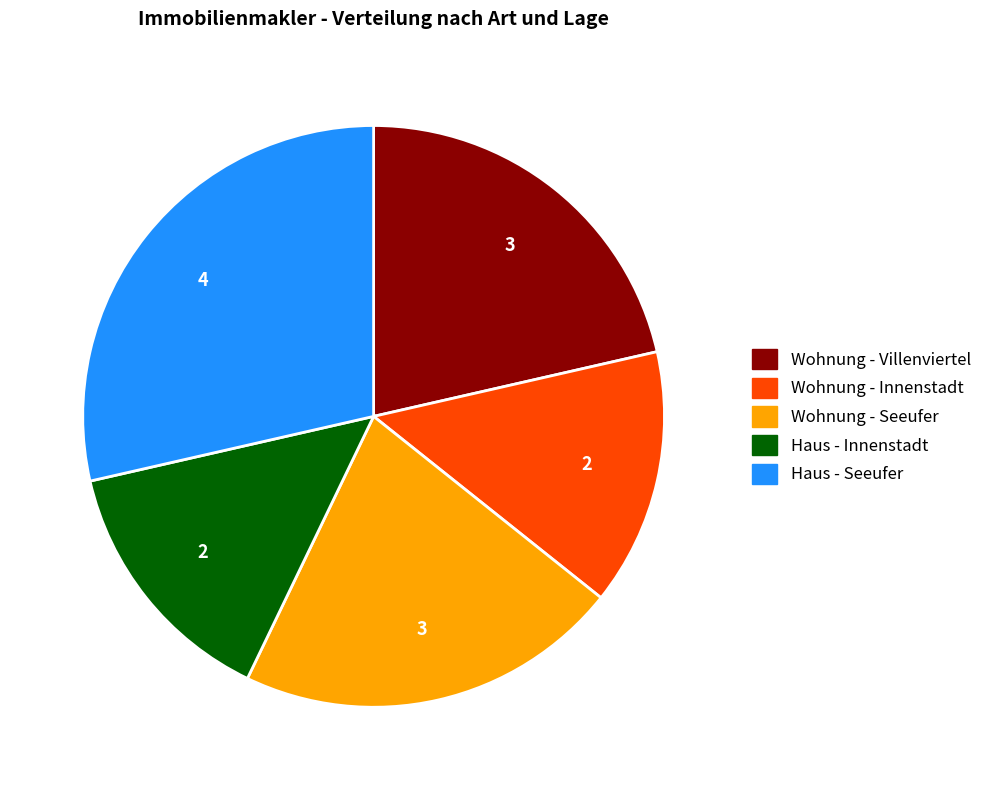

Is there any slice that represents more than half of the pie?

No